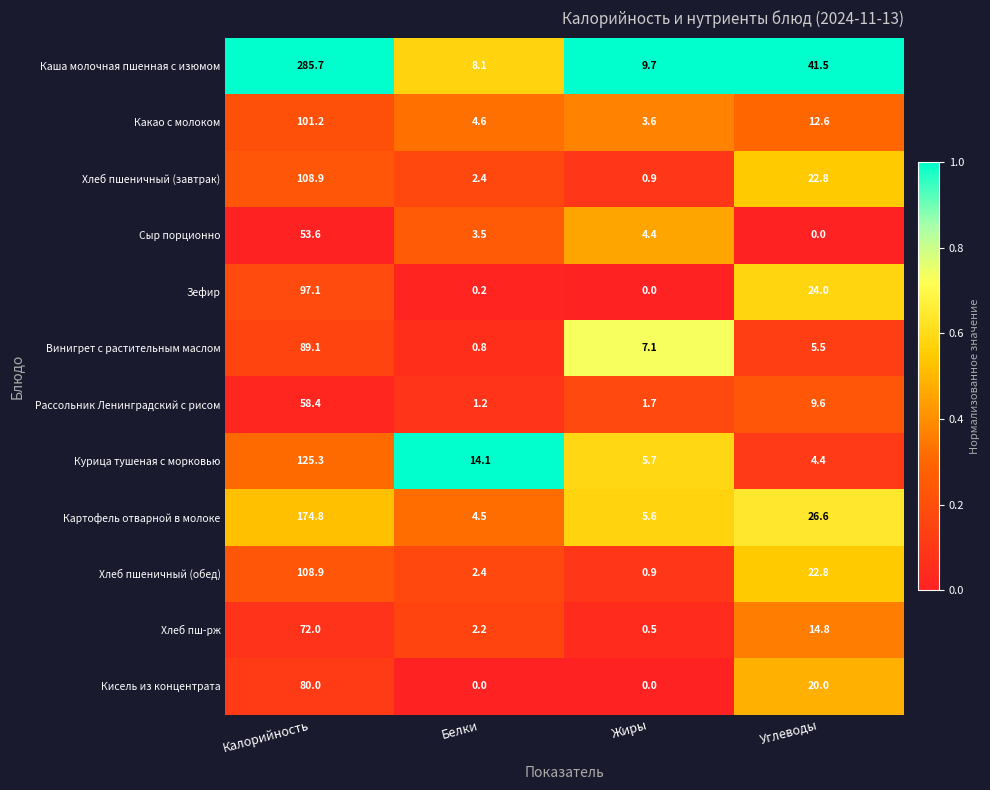

List the labels in order of Хлеб пшеничный (завтрак) value, largest first.

Калорийность, Углеводы, Белки, Жиры